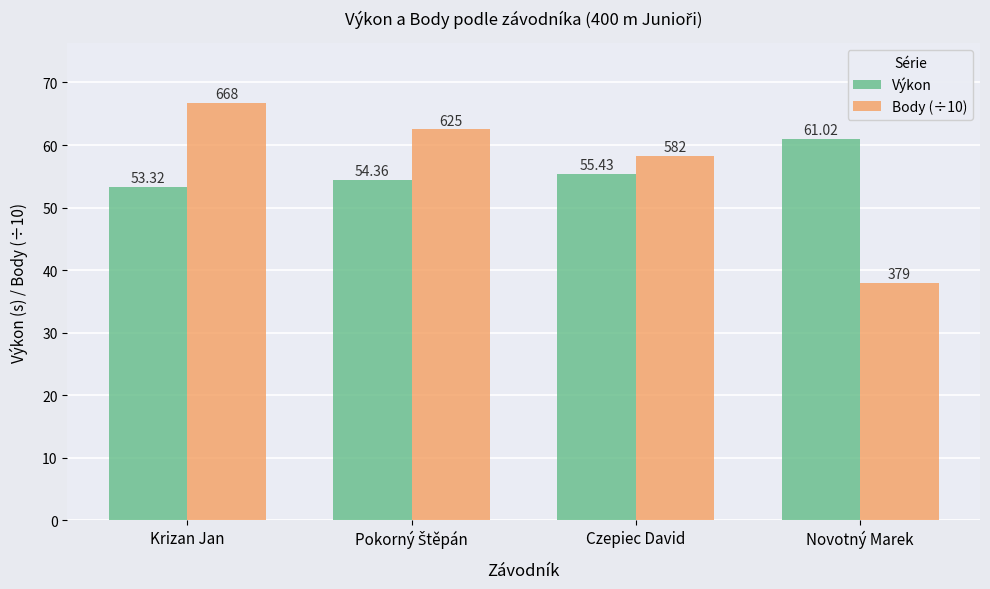

At which label is Výkon closest to 57?

Czepiec David